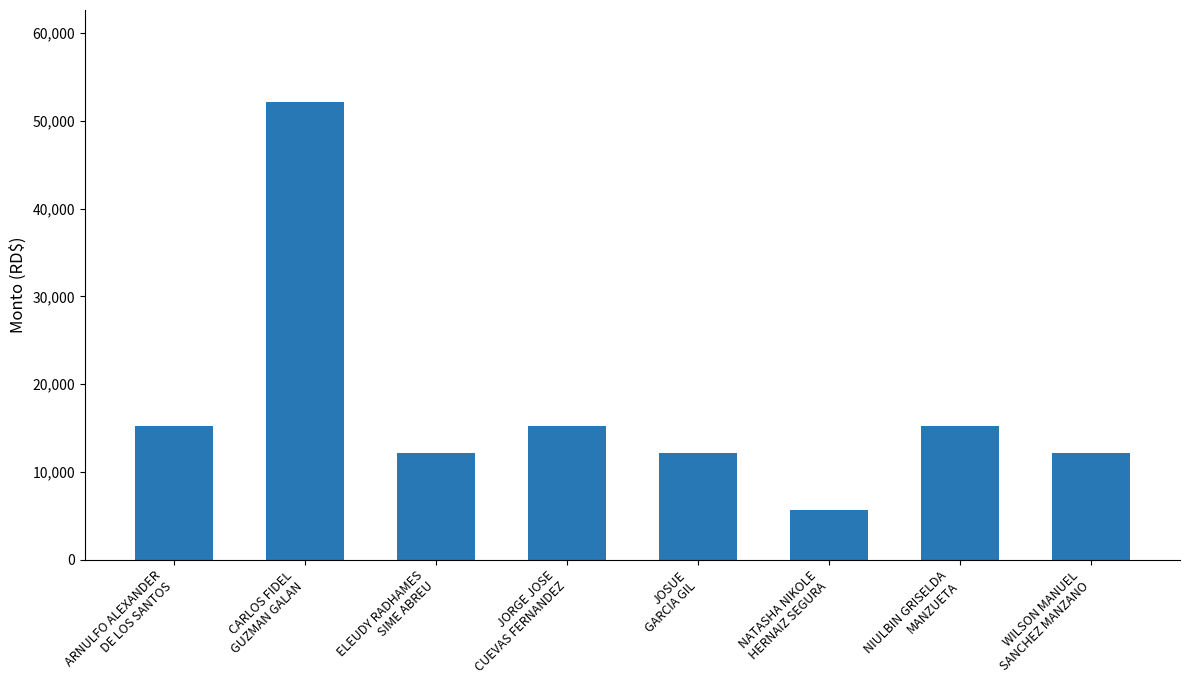

What is the minimum value shown in the chart?

5689.3